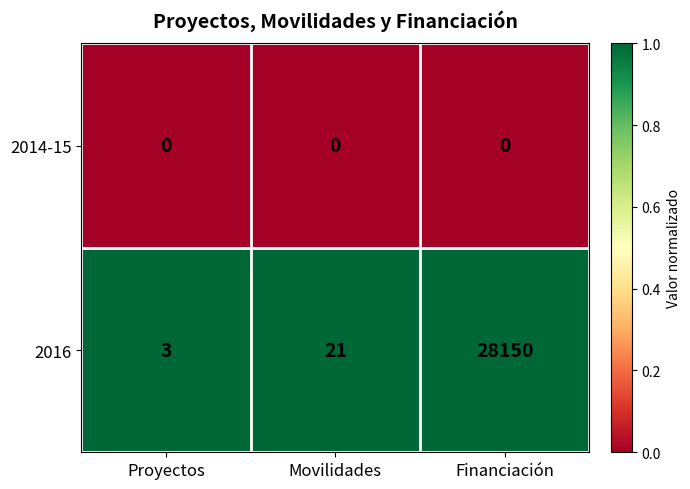

At which label is 2016 closest to 14076?

Movilidades